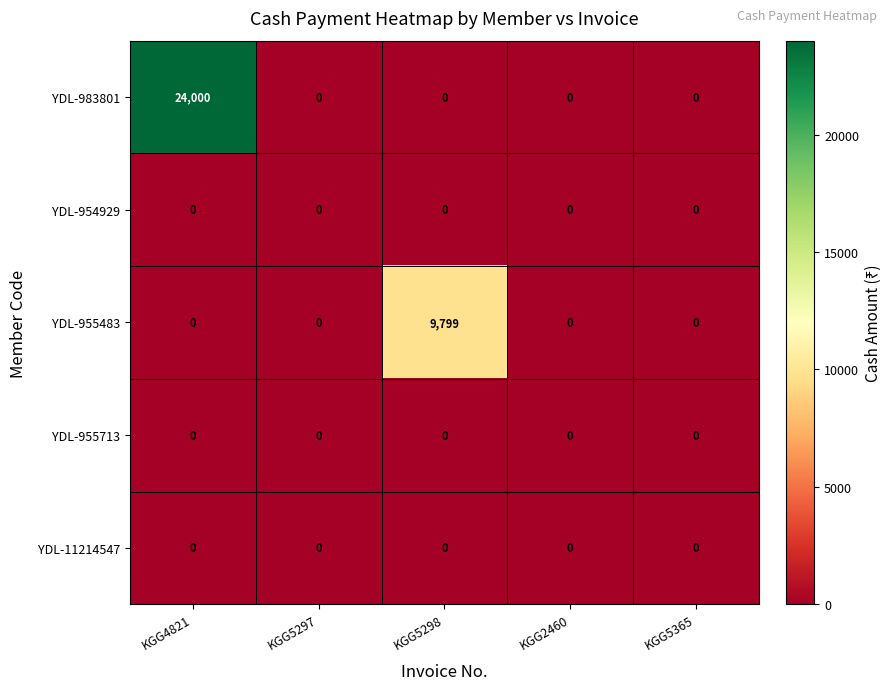

At which category is the sum across all series the highest?

KGG4821